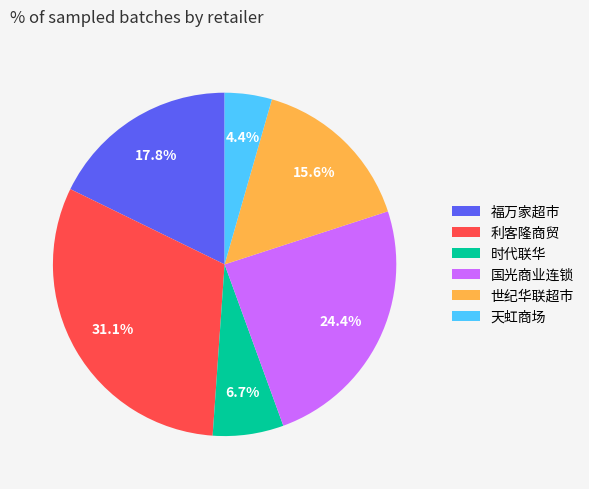

Does 时代联华 represent more than half of the total?

No